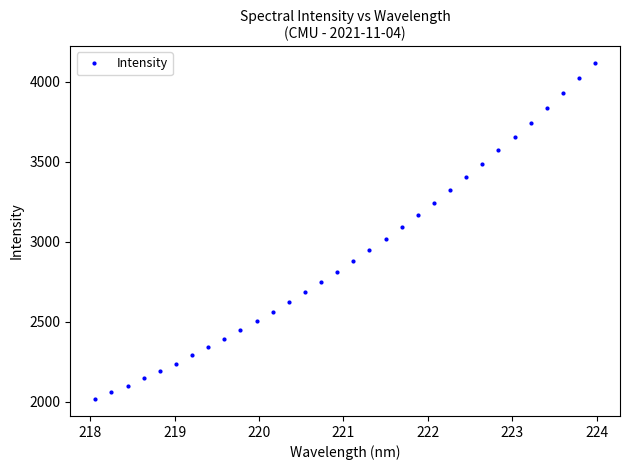

What is the greatest value displayed?

4115.7